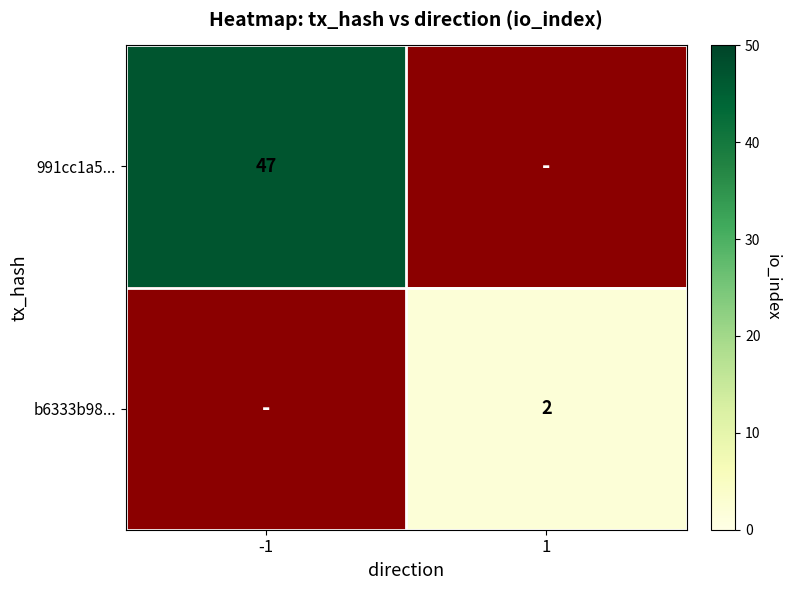

How many series are shown in this chart?

2